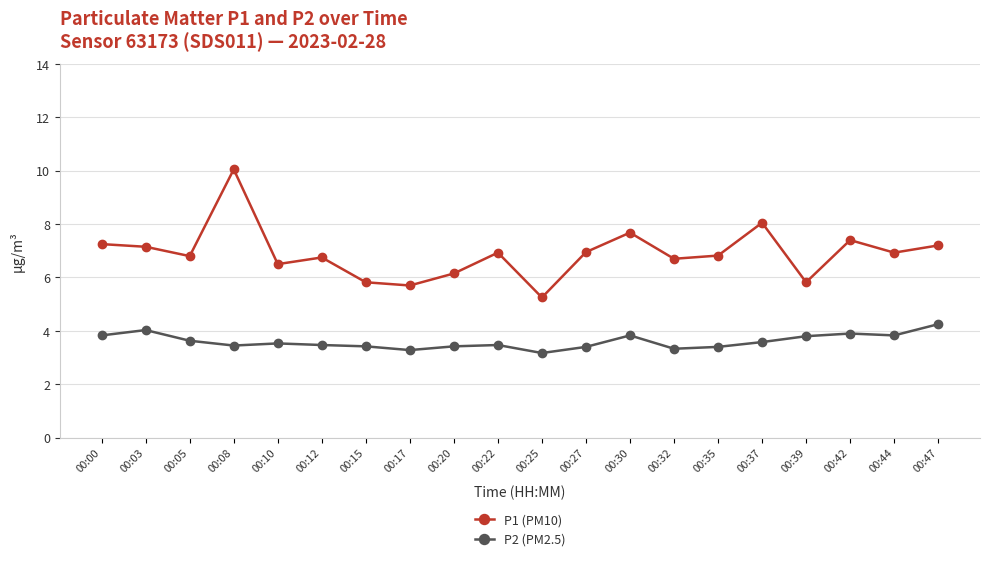

List the series in order of their overall mean, lowest first.

P2 (PM2.5), P1 (PM10)